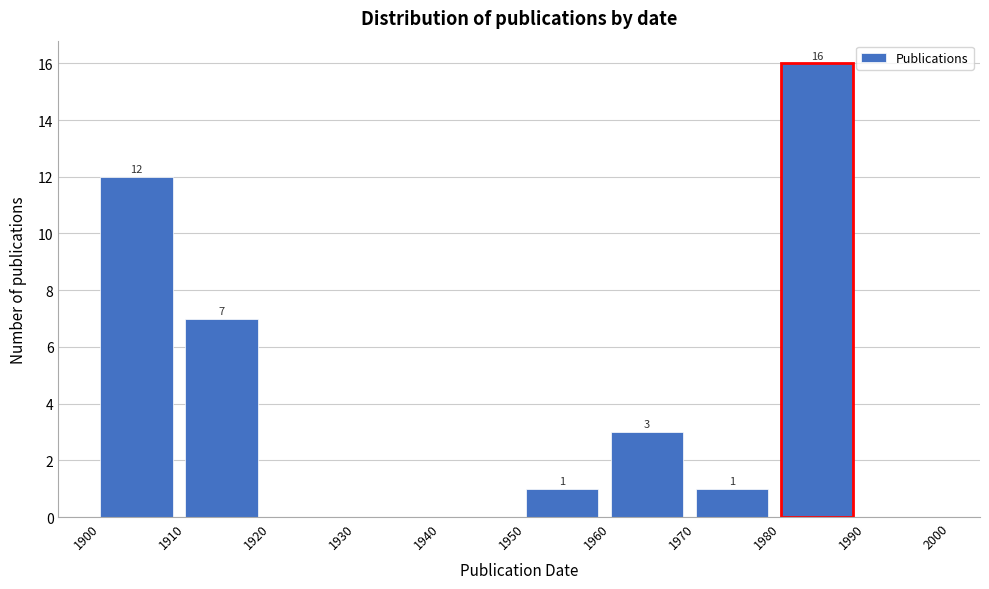

Over which range of the x-axis is the bar tallest?

1980 to 1990